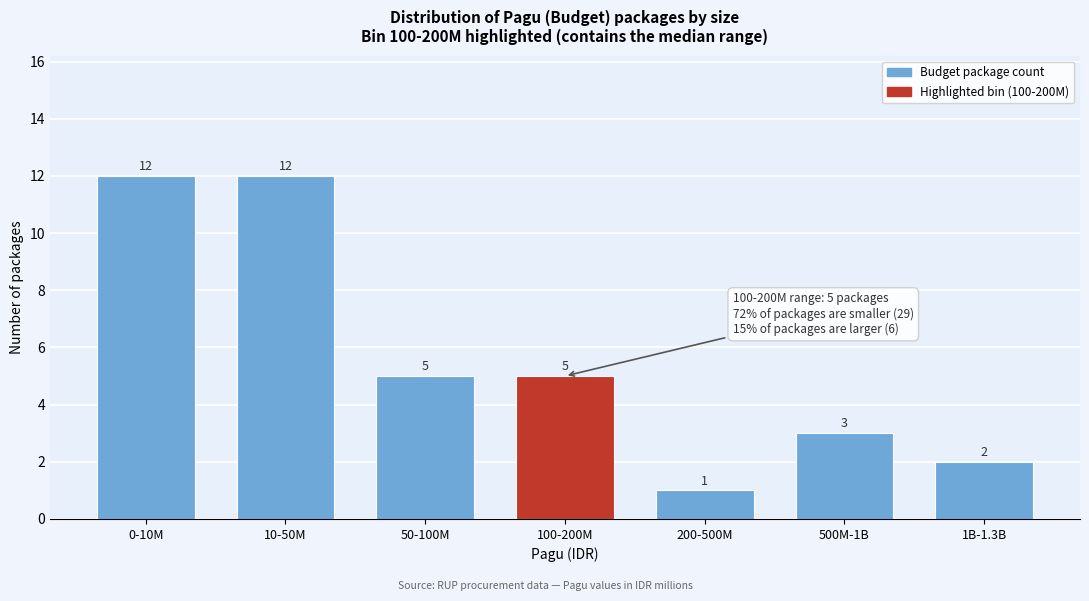

Reading left to right, transcribe all the data shown in this chart.

12	12	5	5	1	3	2